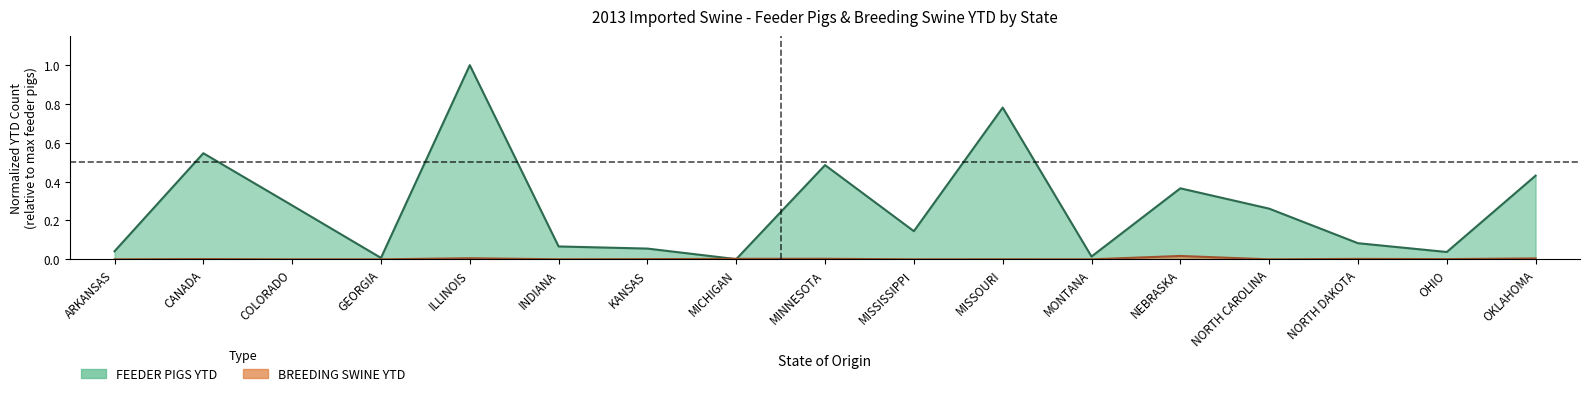

Reading left to right, list all the values displayed in this chart.

FEEDER PIGS YTD: 0.0	0.5	0.3	0.0	1.0	0.1	0.1	0.0	0.5	0.1	0.8	0.0	0.4	0.3	0.1	0.0	0.4
BREEDING SWINE YTD: 0.0	0.0	0.0	0.0	0.0	0.0	0.0	0.0	0.0	0.0	0.0	0.0	0.0	0.0	0.0	0.0	0.0